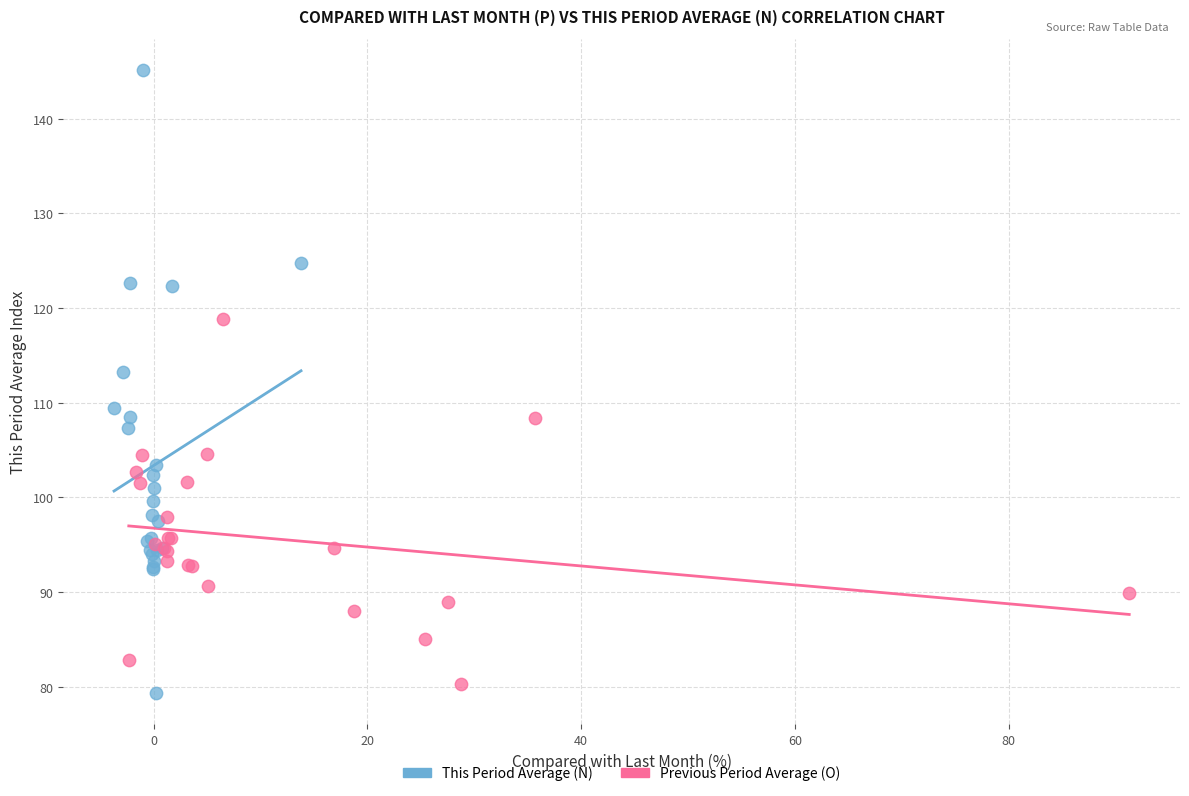

Which series has the widest spread of Y values?

This Period Average (N)